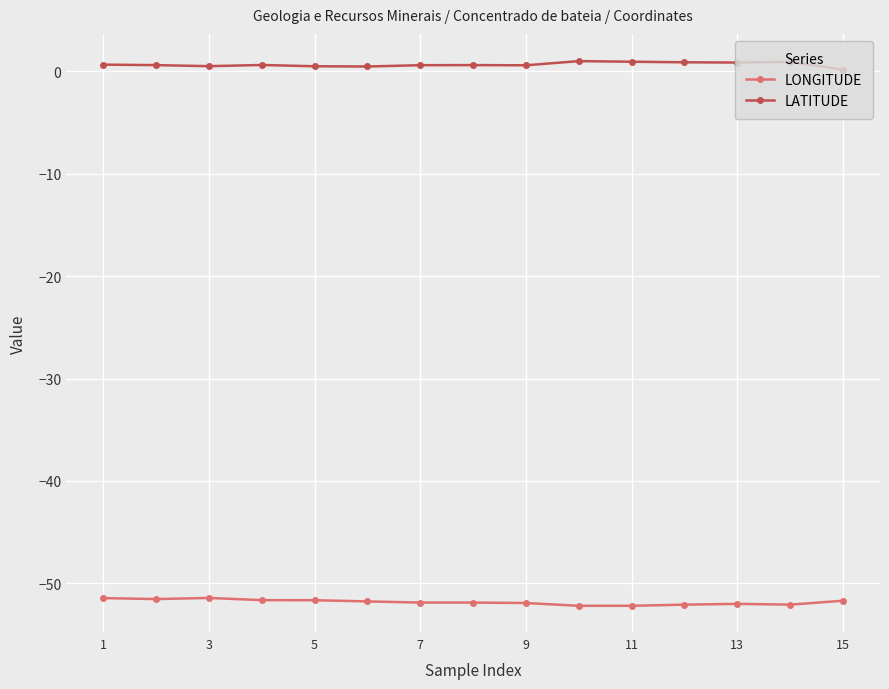

What are all the series names shown in the legend?

LONGITUDE, LATITUDE